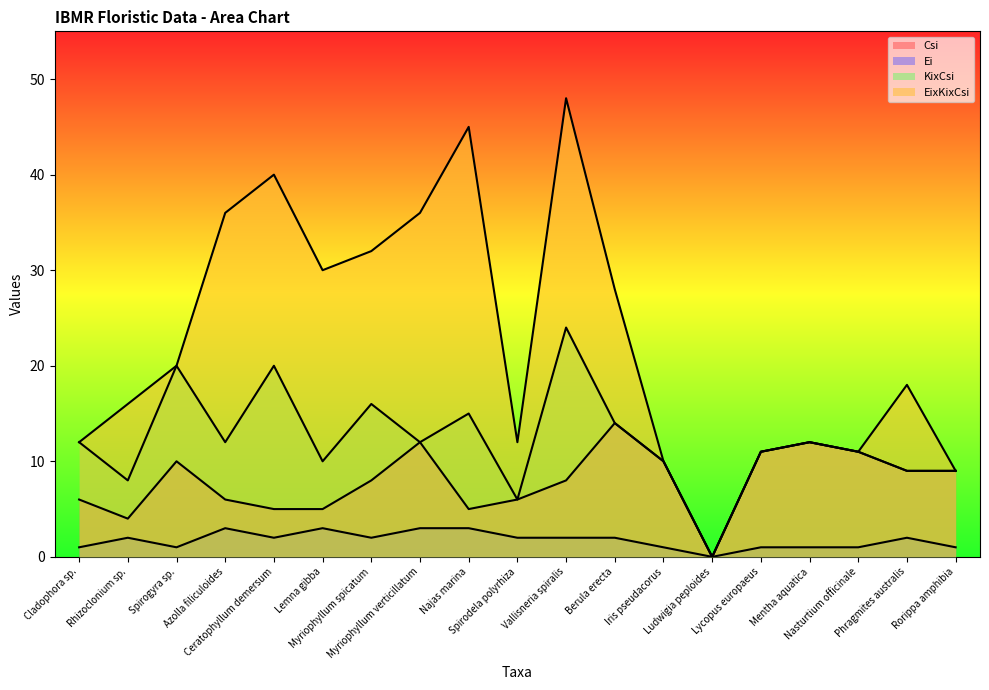

What is the greatest value displayed?

48